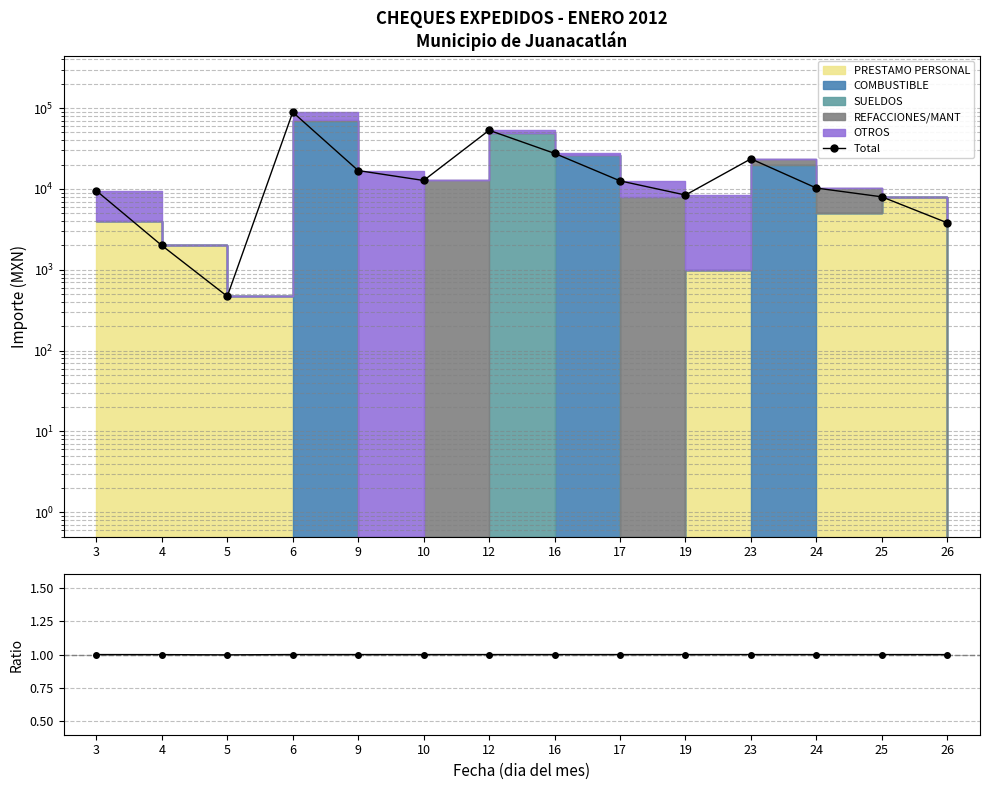

The value of Ratio at 23 is 1.0. True or false?

True